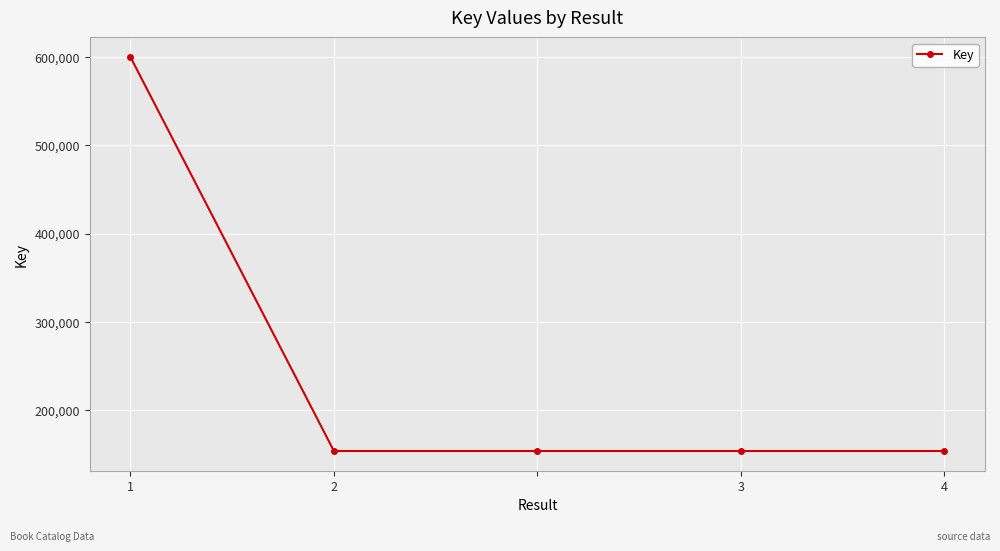

What is the difference between the maximum and minimum values?

446652